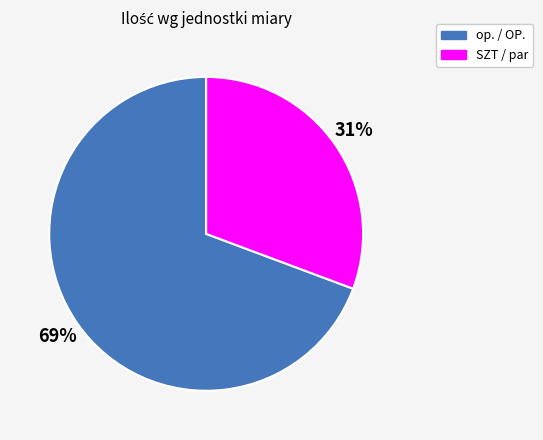

Does any single category account for the majority?

Yes